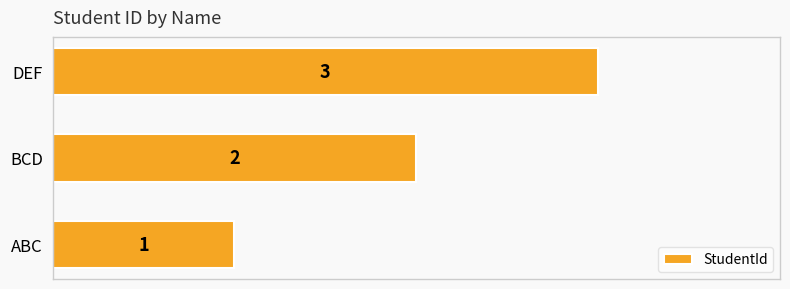

Rank the categories by value from lowest to highest.

ABC, BCD, DEF